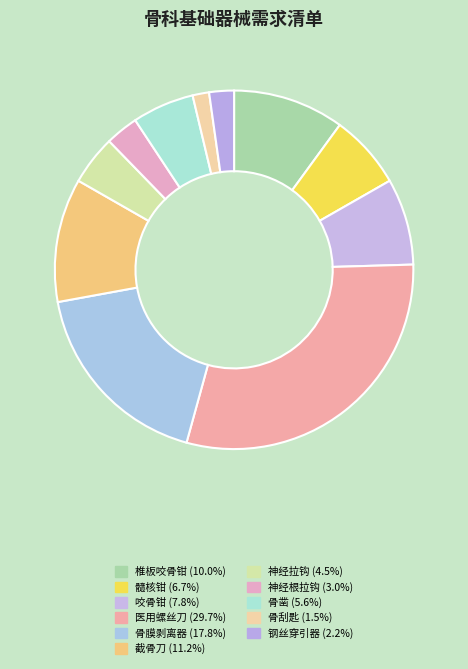

Count the number of slices in the pie.

11